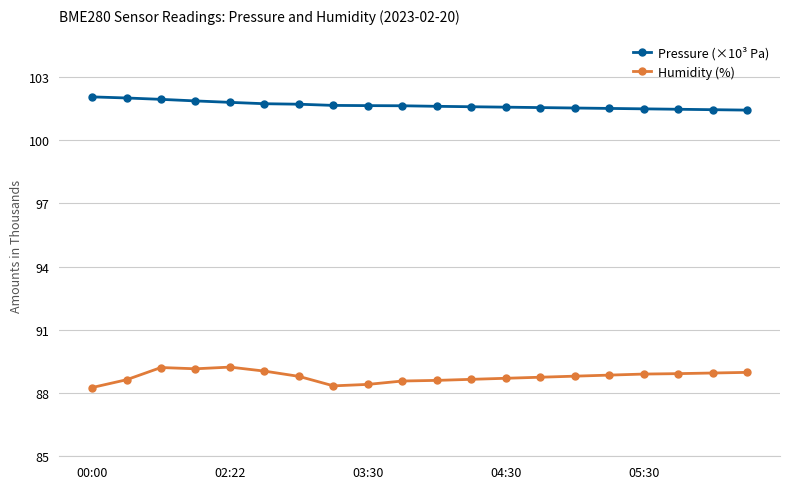

At how many categories does at least one series exceed 97?

20